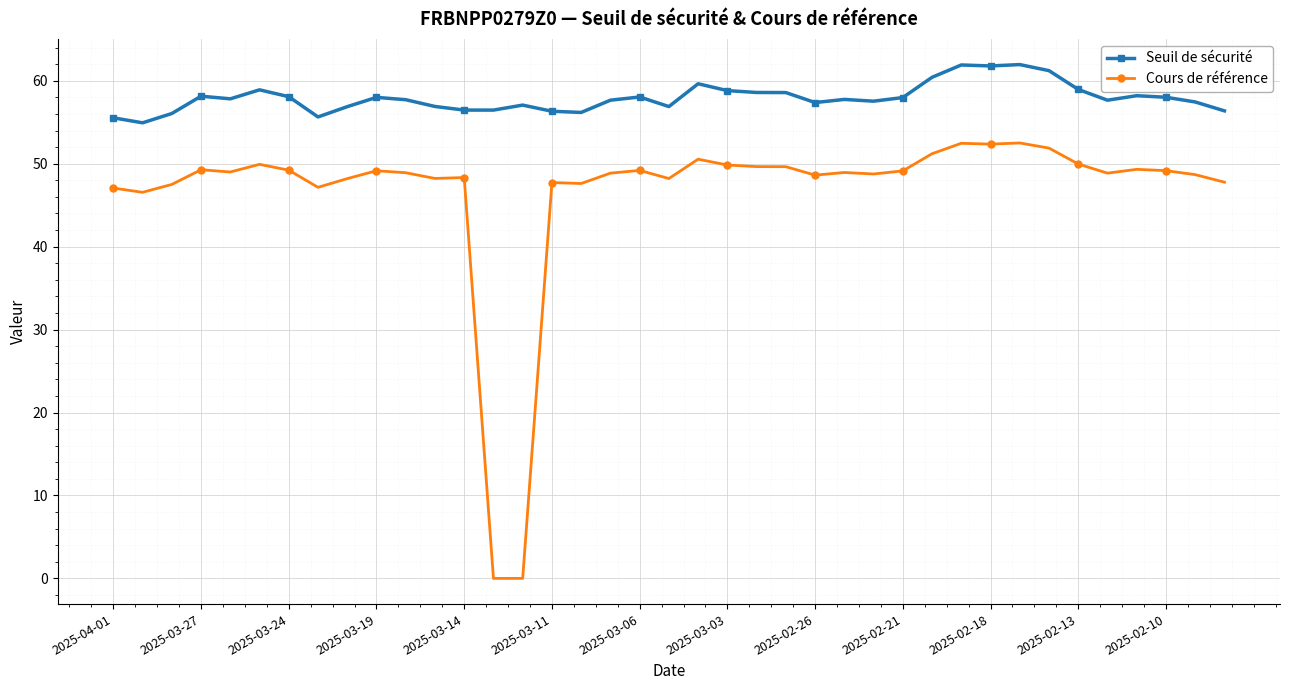

How many lines are shown in the chart?

2